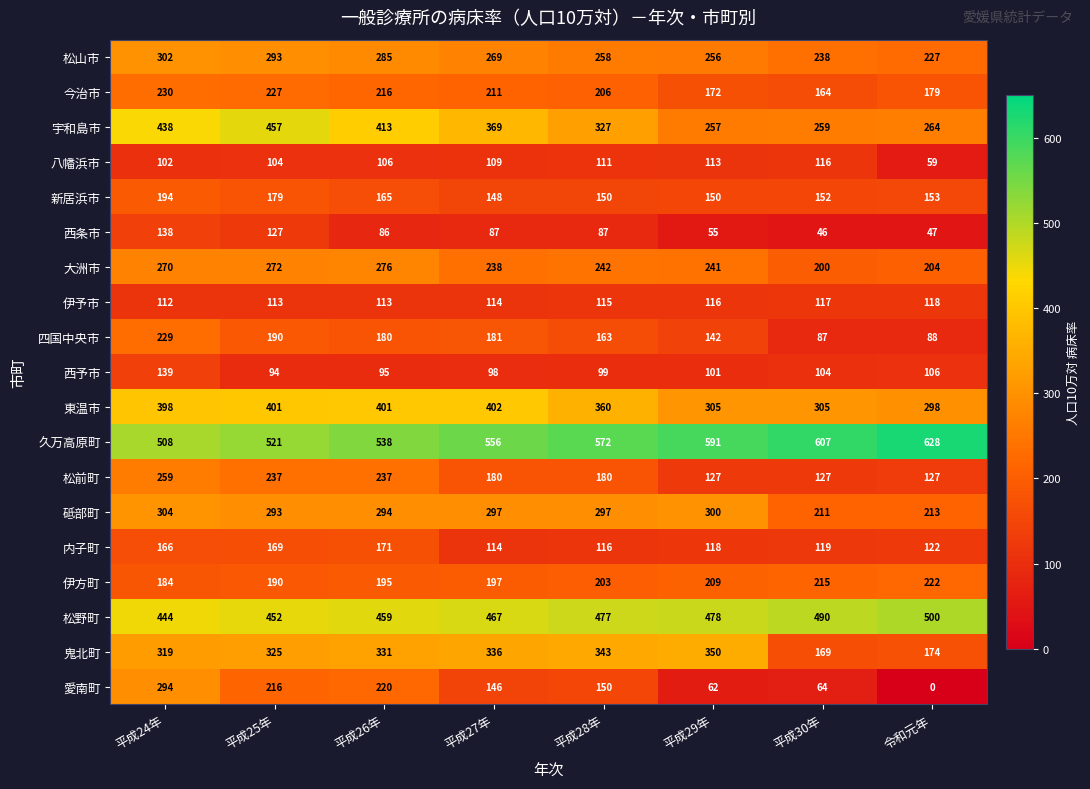

What is the approximate value of 松山市 at 平成27年, to the nearest 5?

270